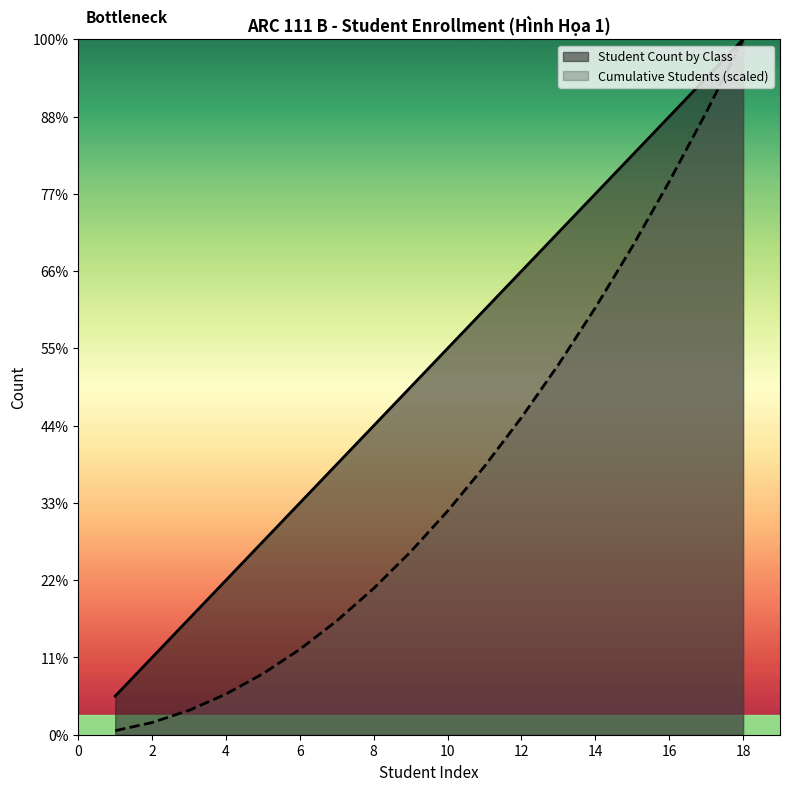

What is the difference between the maximum and minimum values in the Student Count by Class series?

17.0